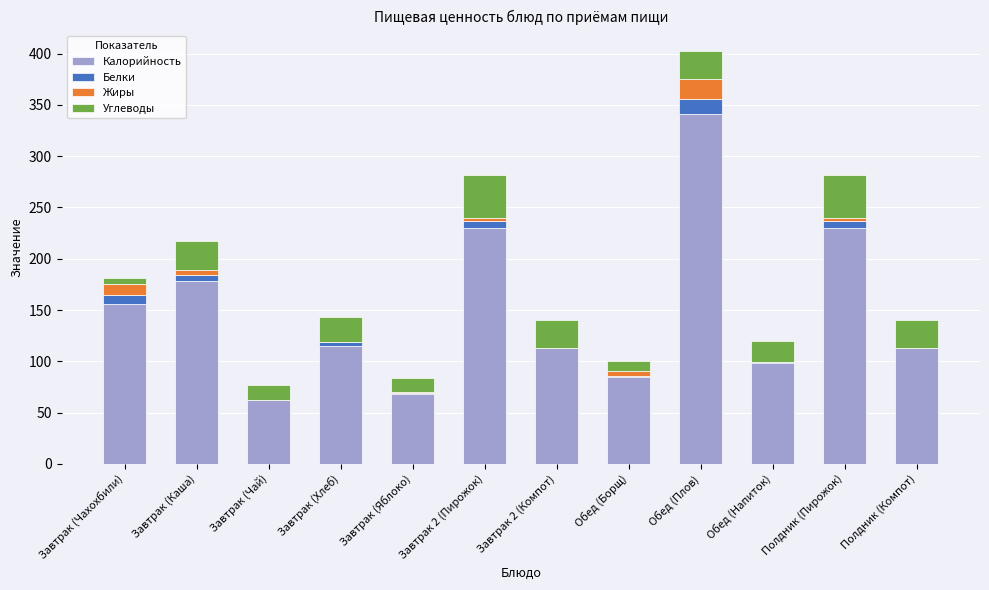

At which category is the sum across all series the highest?

Обед (Плов)